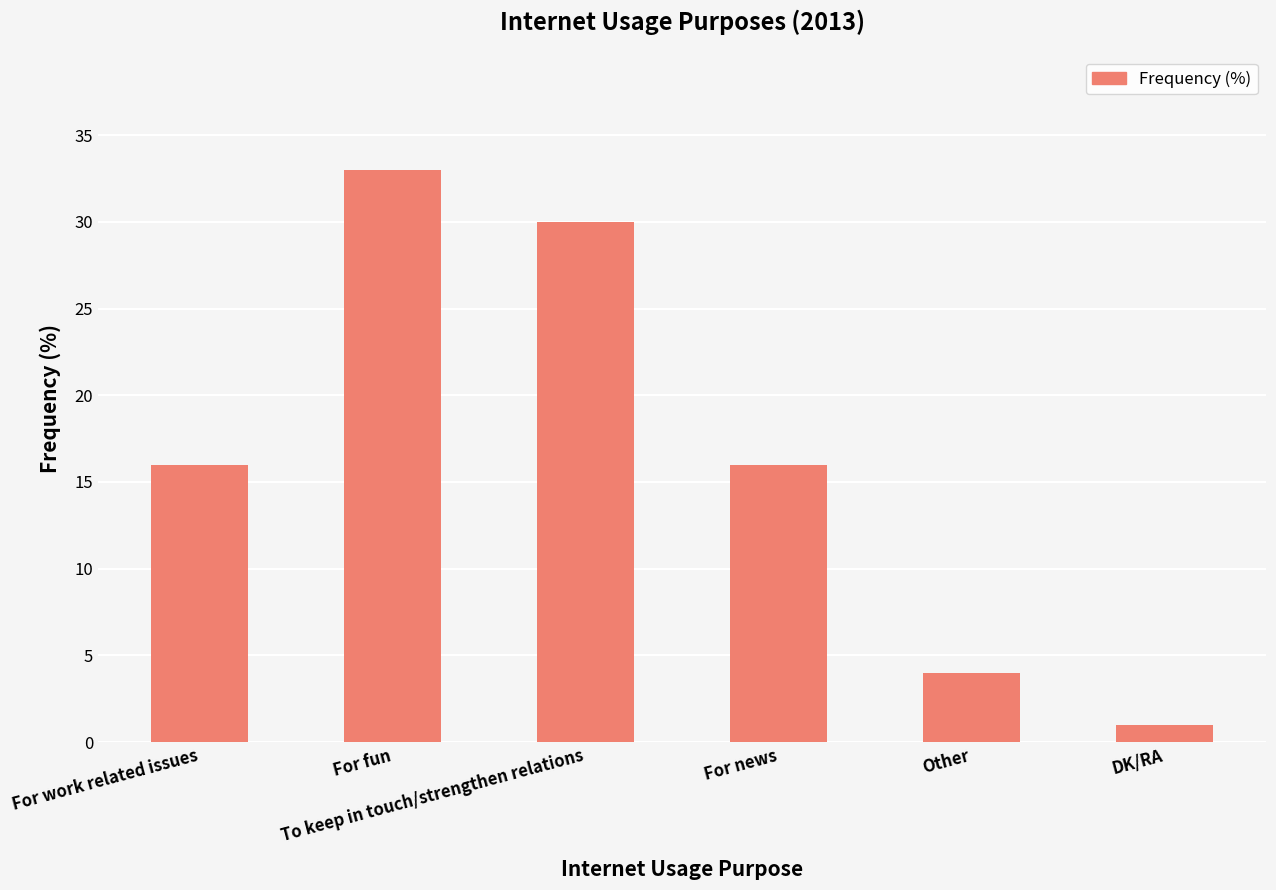

Are the bars grouped side by side (vs. stacked)?

No